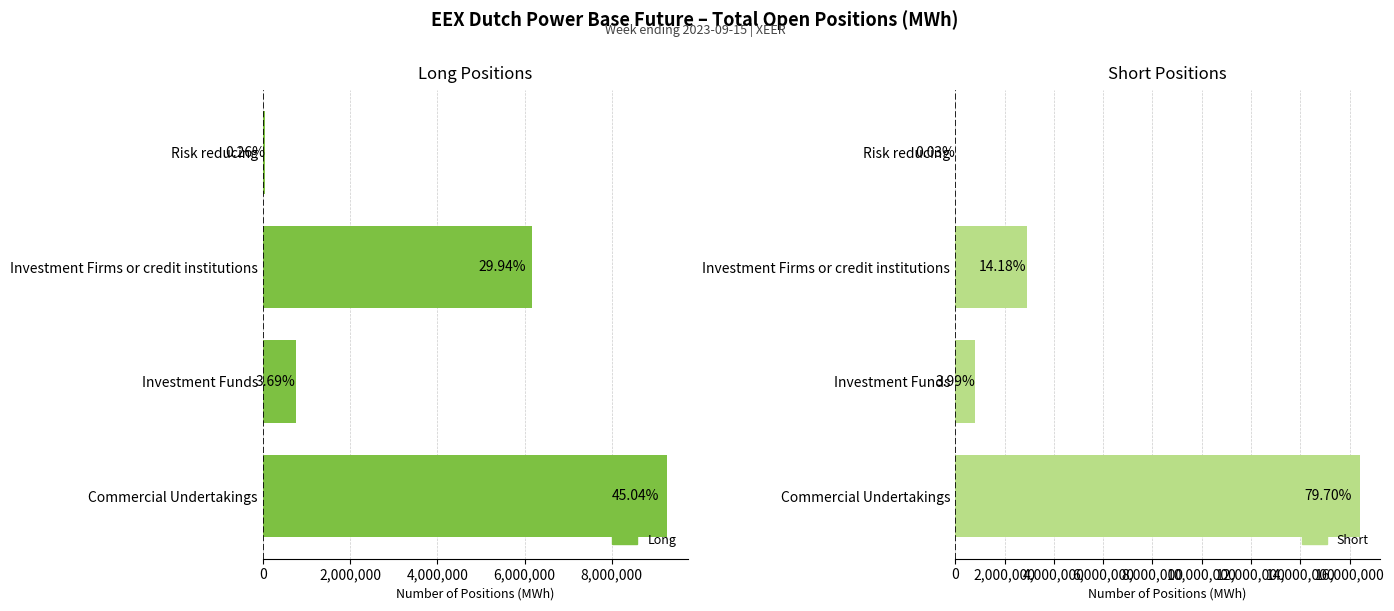

Does the chart contain stacked bars?

No